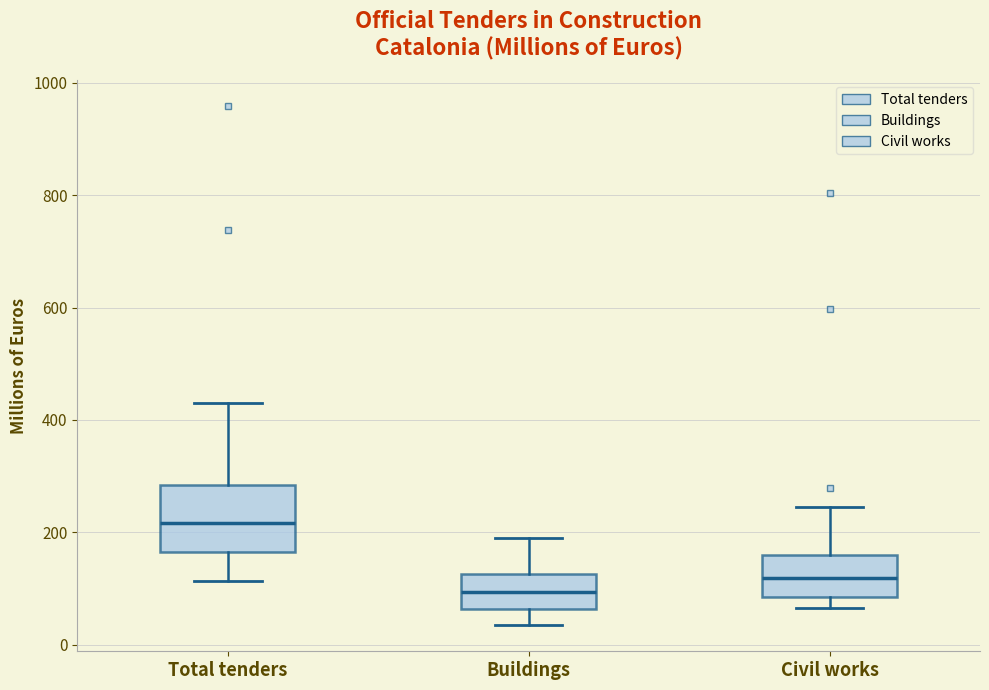

Where is the upper edge of the box for Buildings on the y-axis? The values are not printed on the chart, so give them approximately, as read against the axis.

120